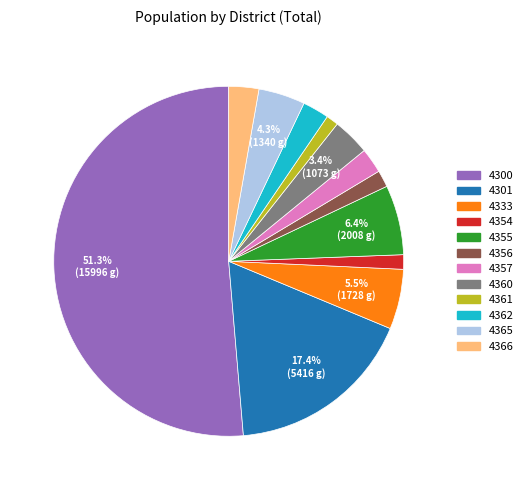

Which category has the biggest portion of the pie?

4300